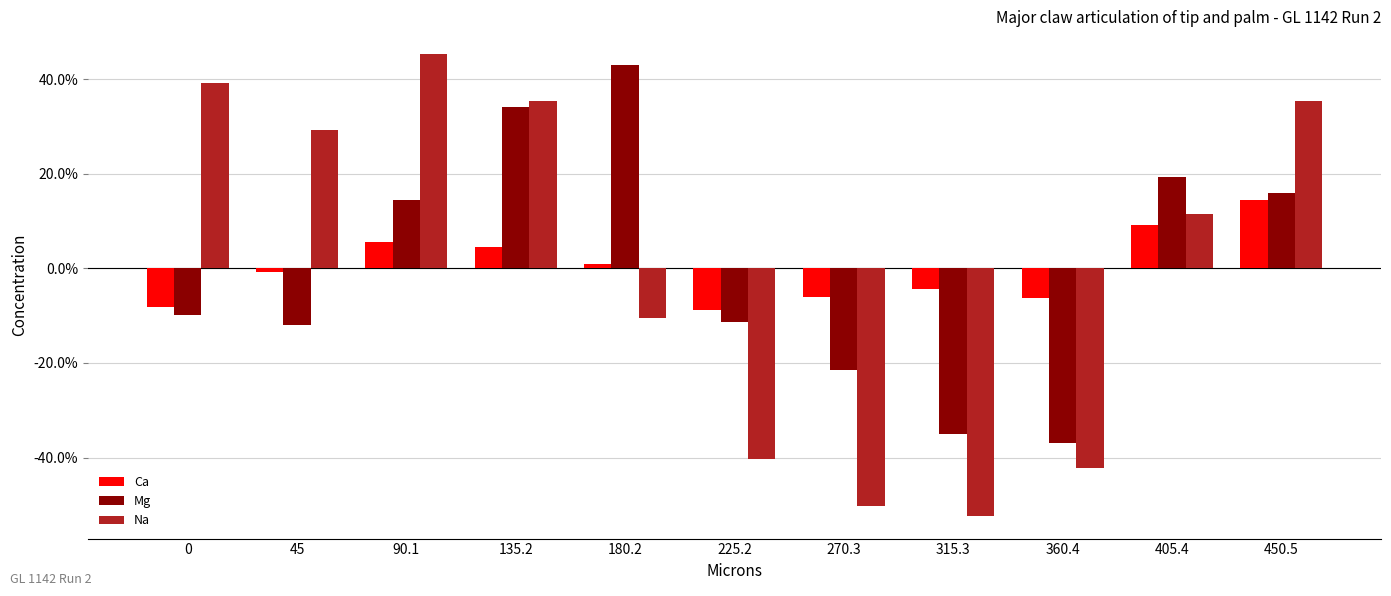

What are all the series names shown in the legend?

Ca, Mg, Na